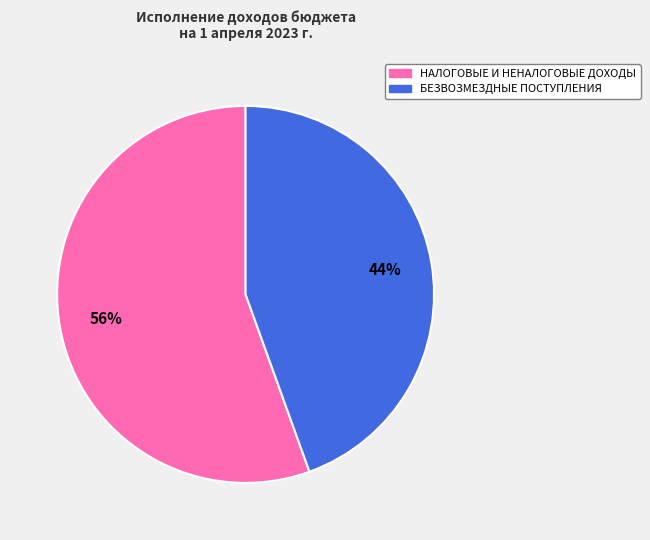

To the nearest percent, what percentage of the pie is БЕЗВОЗМЕЗДНЫЕ ПОСТУПЛЕНИЯ?

44%